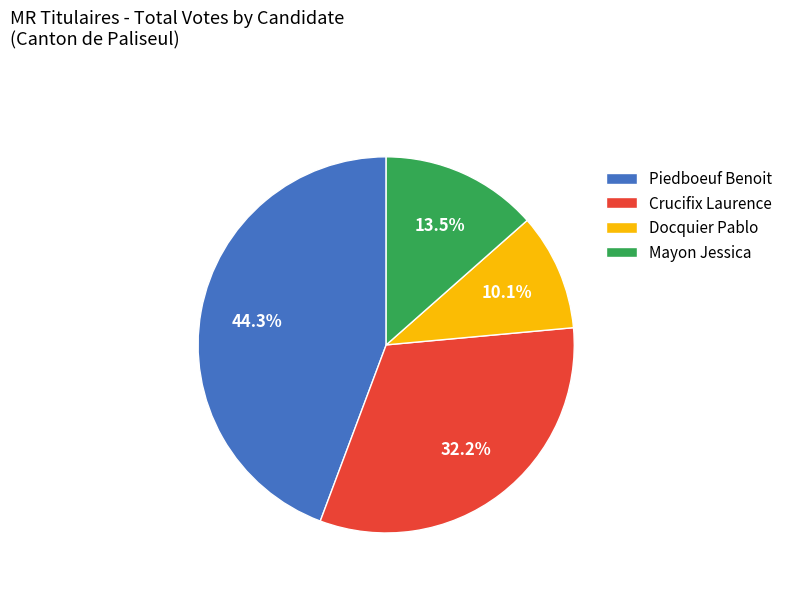

How many slices are in this pie chart?

4